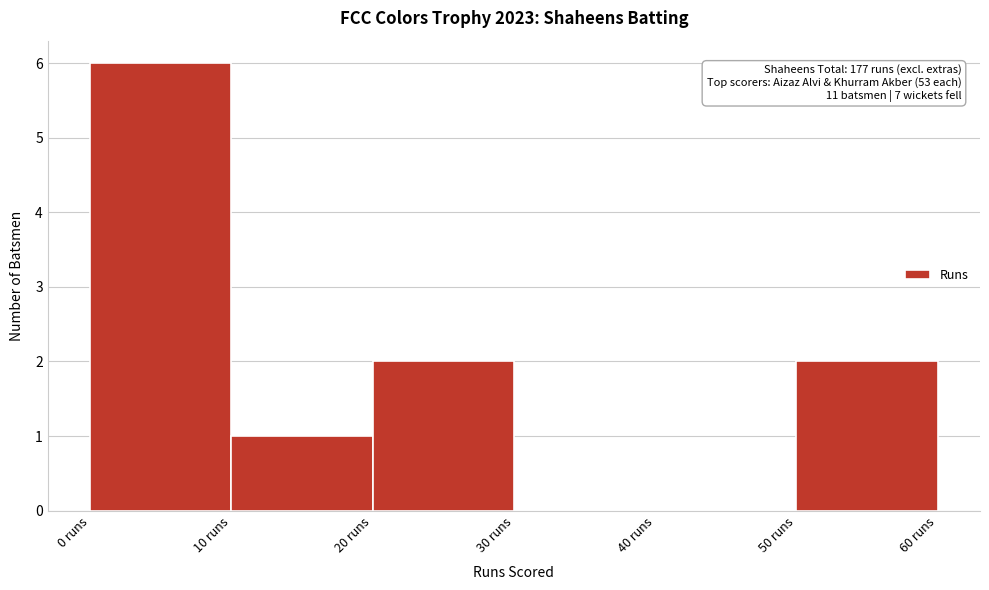

Which range on the x-axis has the tallest bar?

0 to 10